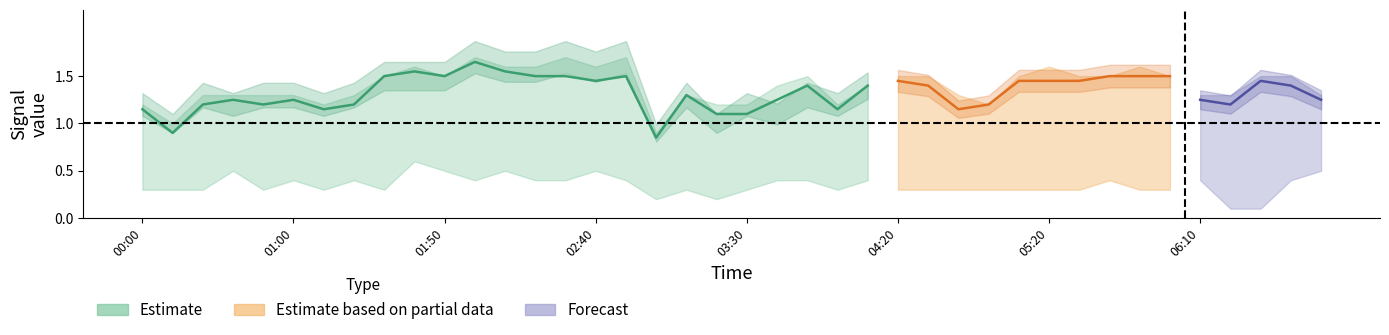

What is the label of the 18th point from the left?

03:00